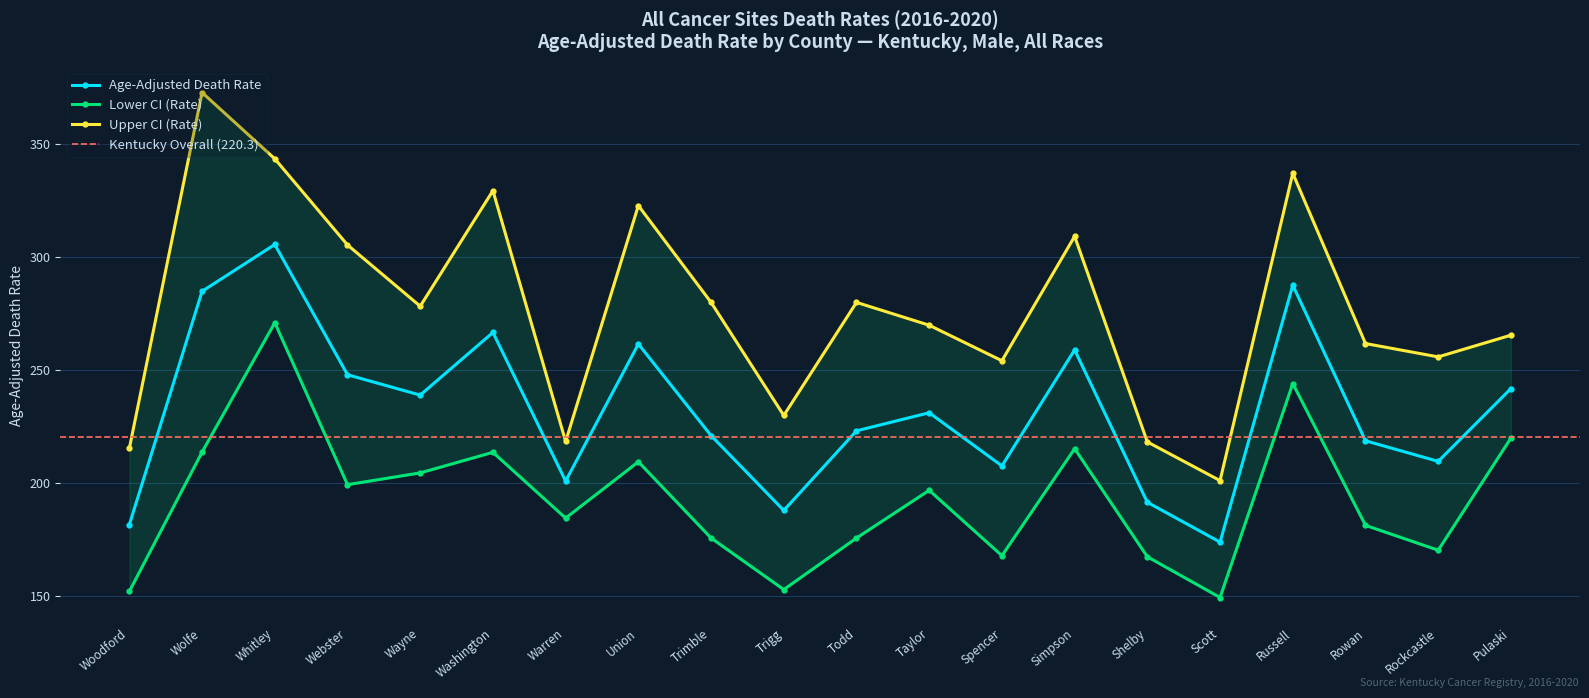

How many categories are shown in the chart?

20